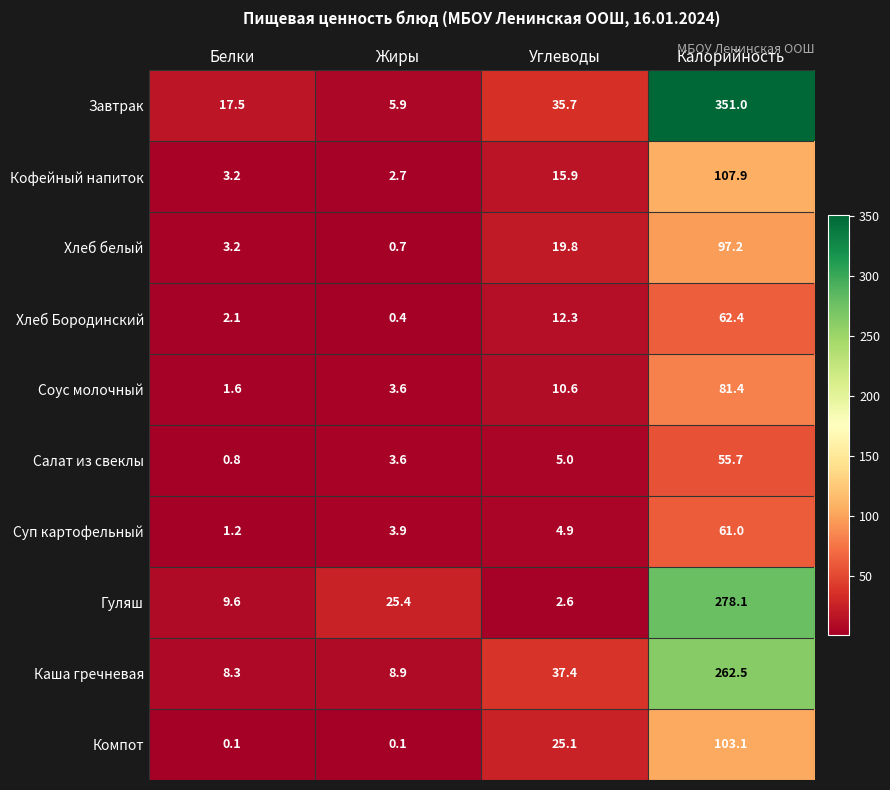

At how many categories does at least one series exceed 86?

1